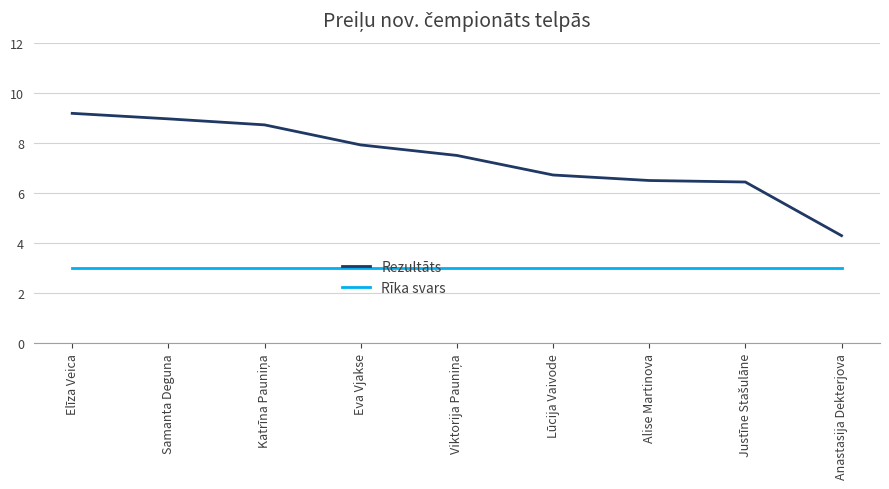

What is the lowest value of the Rezultāts series?

4.3